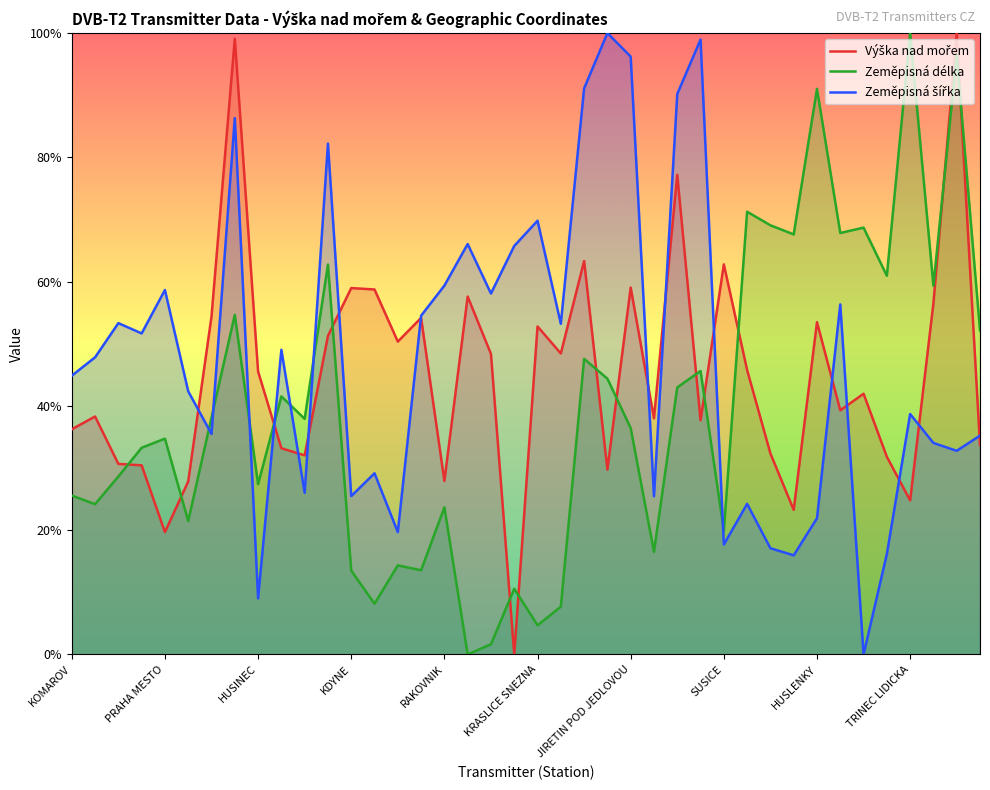

The value of Zeměpisná délka at RAKOVNIK is 23.7. True or false?

True